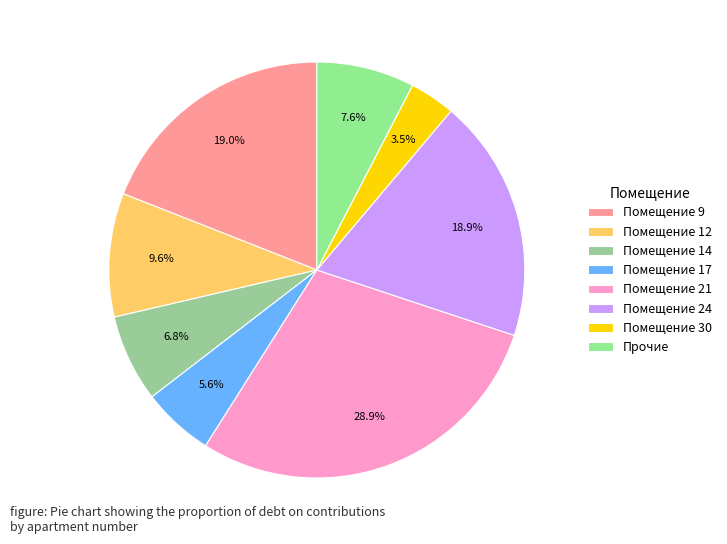

Which category has the smallest portion of the pie?

Помещение 30